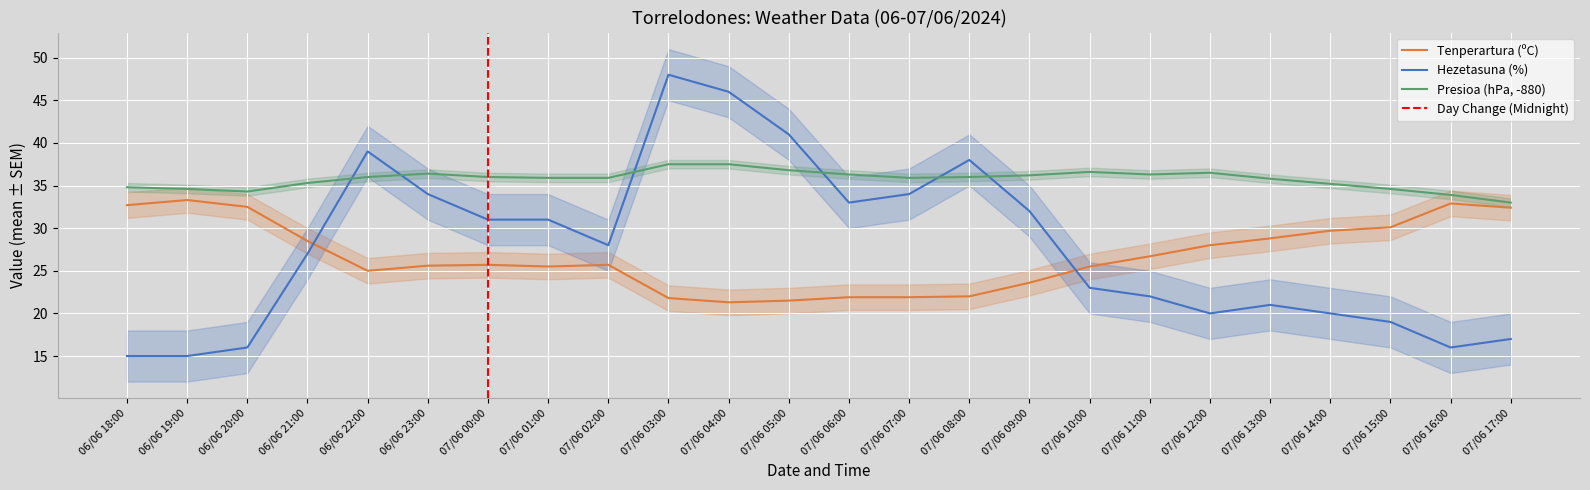

What is the label of the 13th point from the left?

07/06 06:00